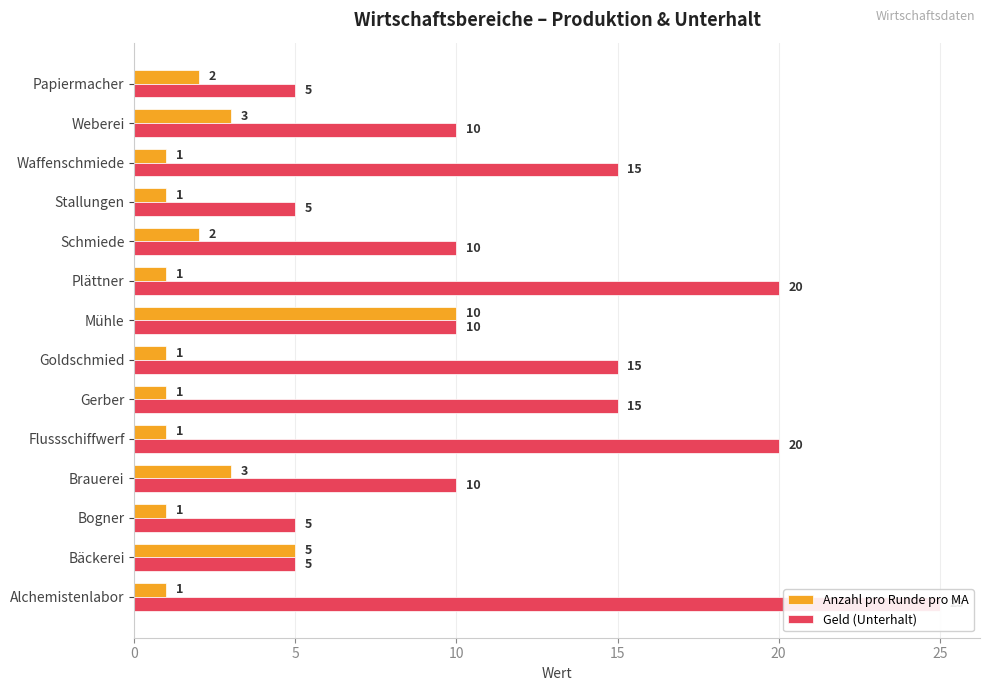

How many bars are there in total?

28